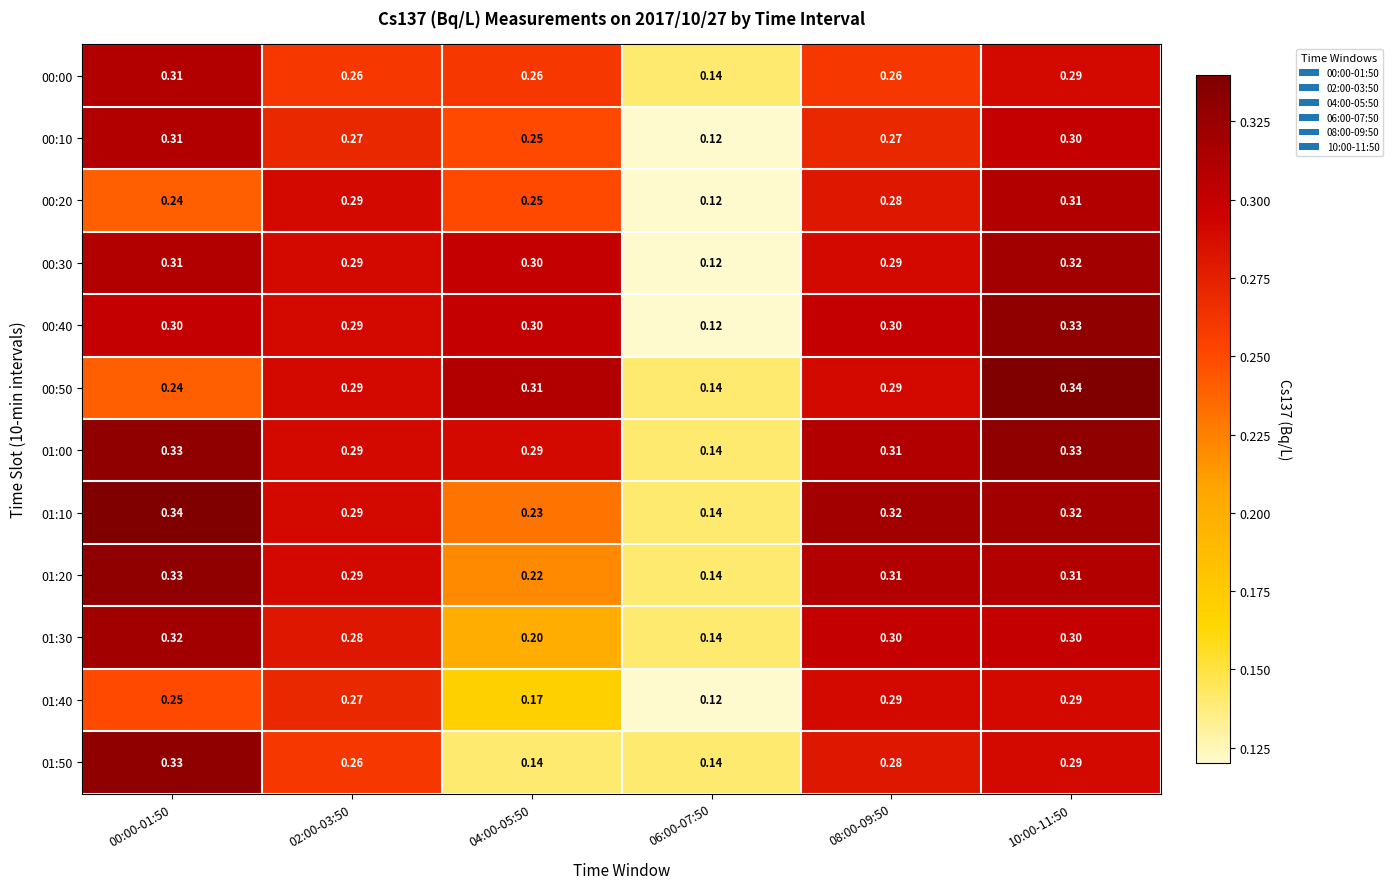

Rank the series at 00:00-01:50 from highest to lowest value.

01:10, 01:00, 01:20, 01:50, 01:30, 00:00, 00:10, 00:30, 00:40, 01:40, 00:20, 00:50